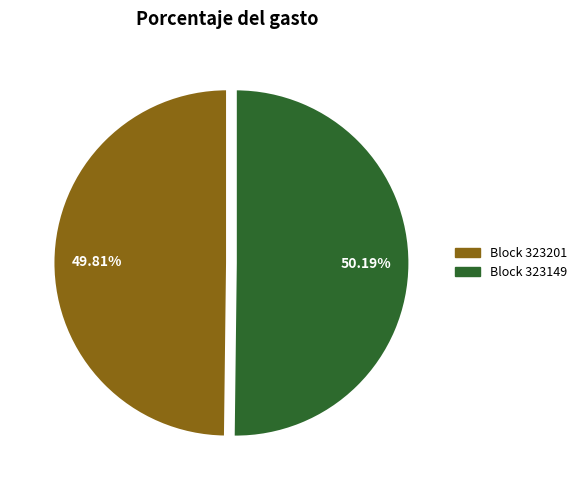

To the nearest percent, what is the difference between the largest and smallest slice percentages?

0%